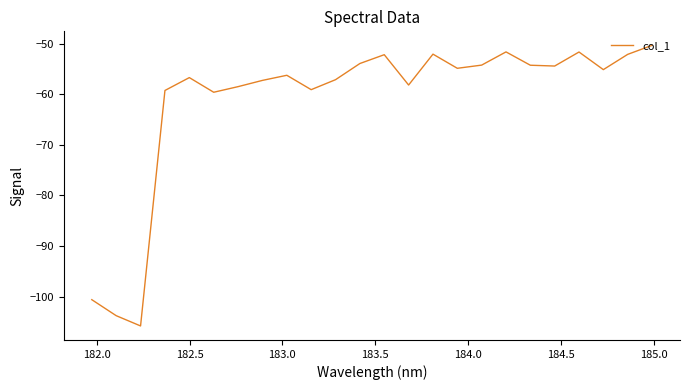

What is the greatest value displayed?

-50.3